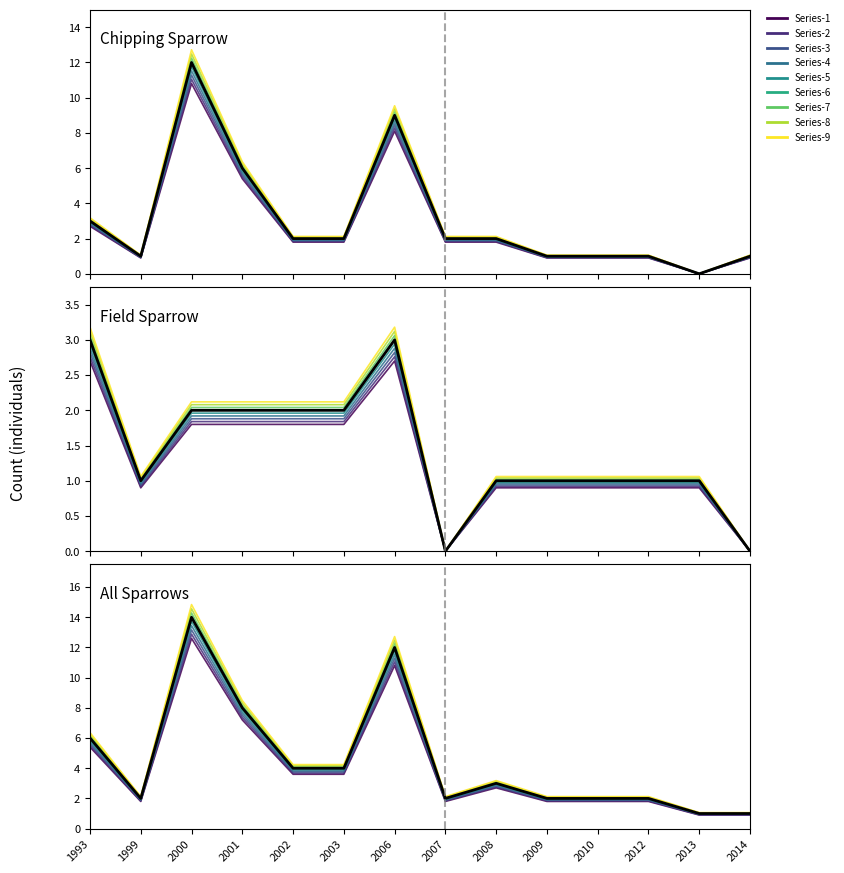

What is the total value across all series at 2006?

11.9